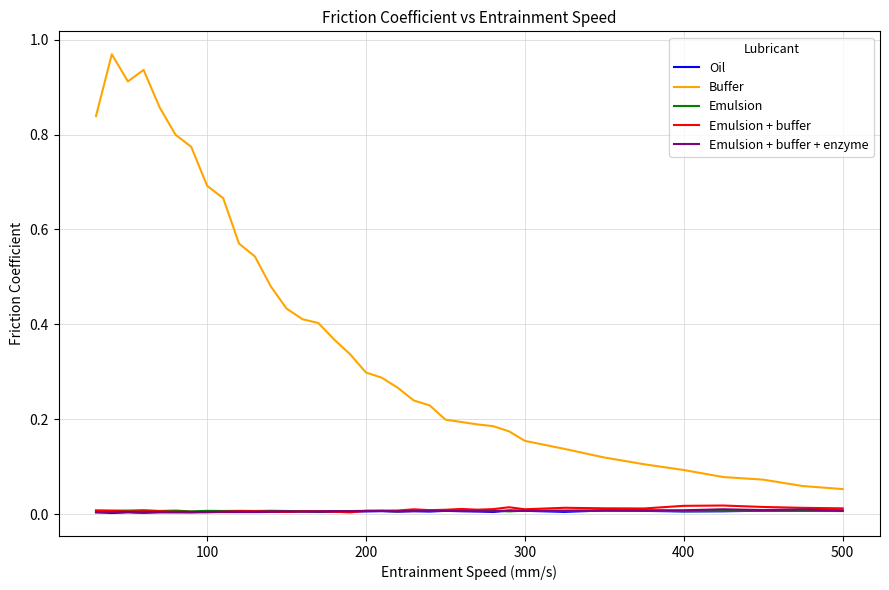

The value of Buffer at 17 is 0.4. True or false?

False